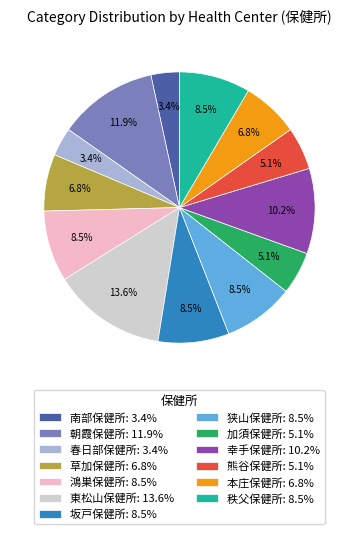

Between 朝霞保健所: 11.9% and 東松山保健所: 13.6%, which is larger?

東松山保健所: 13.6%